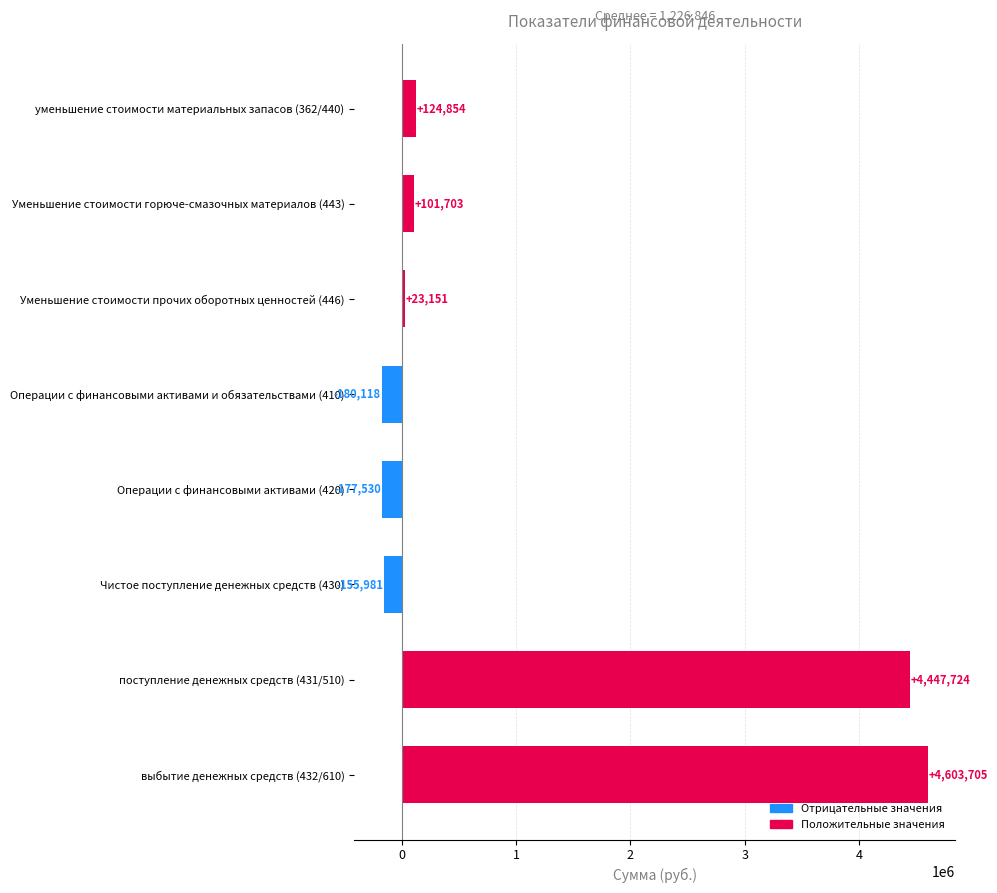

At which label is the value closest to 2211793?

уменьшение стоимости материальных запасов (362/440)